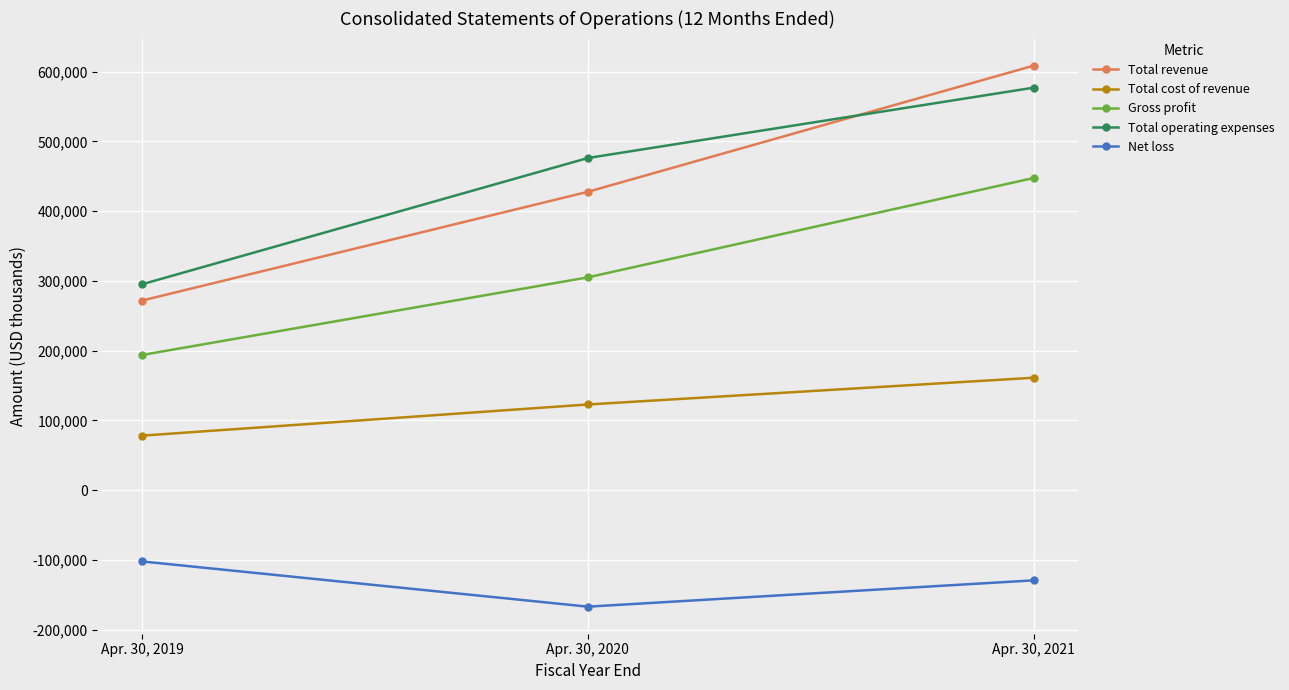

Which series has the largest total across all categories?

Total operating expenses